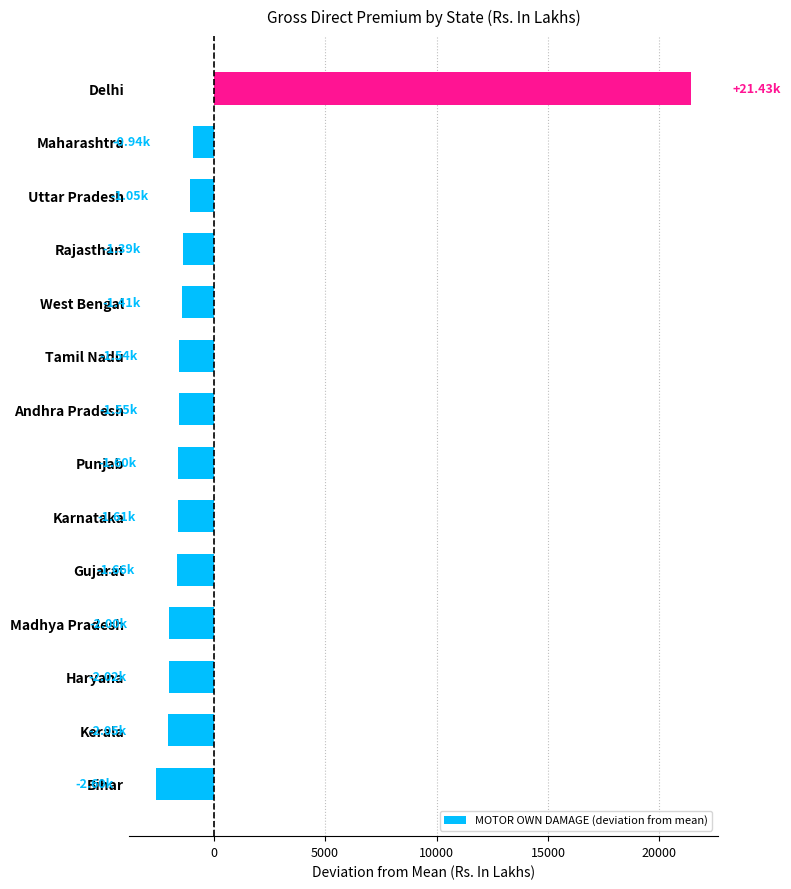

What is the difference between the maximum and minimum values?

24027.9